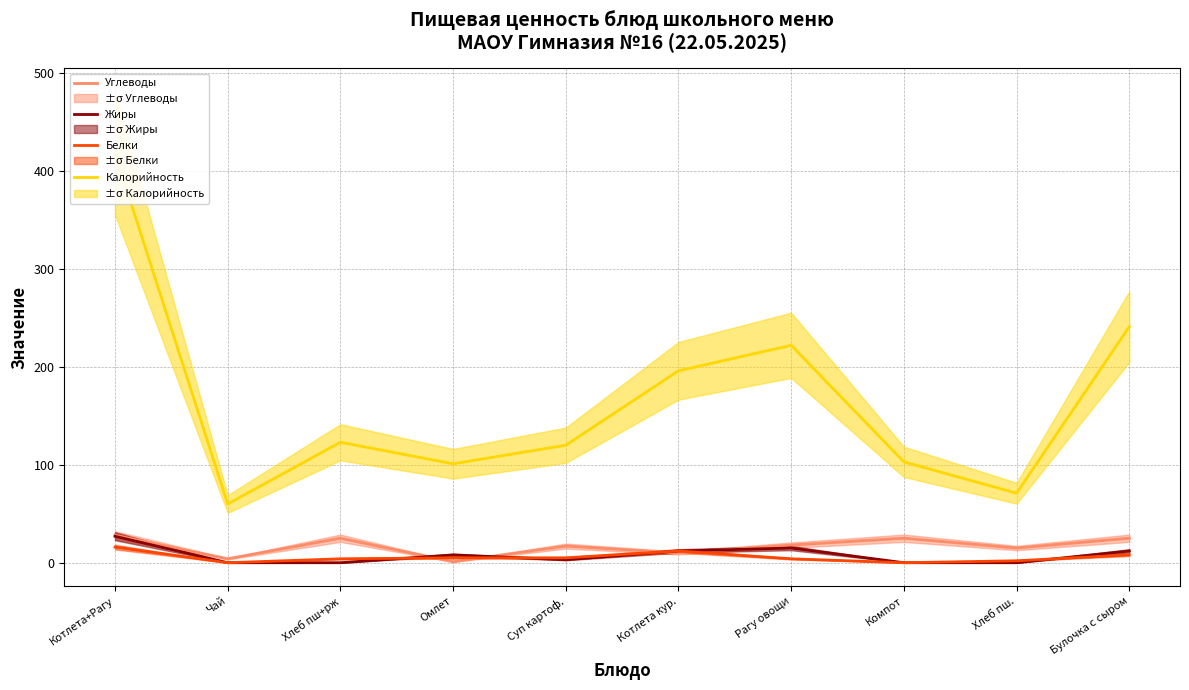

After their last crossing, which series has the higher values: Белки or Жиры?

Жиры